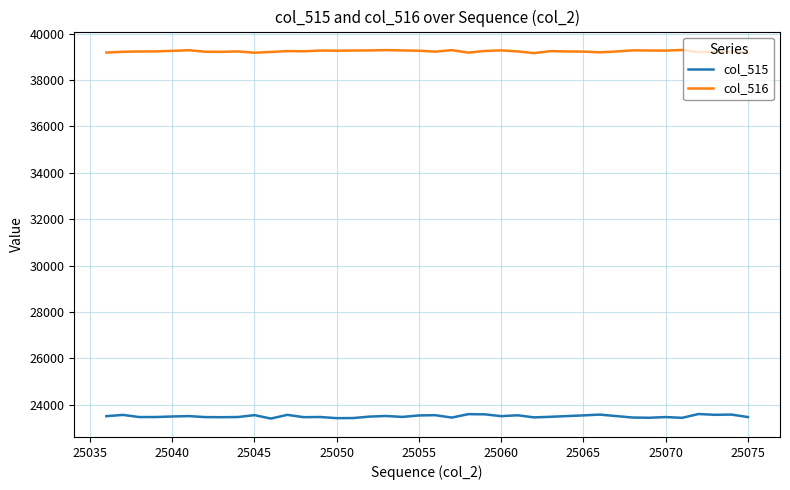

Rank the series by their maximum value, from highest to lowest.

col_516, col_515